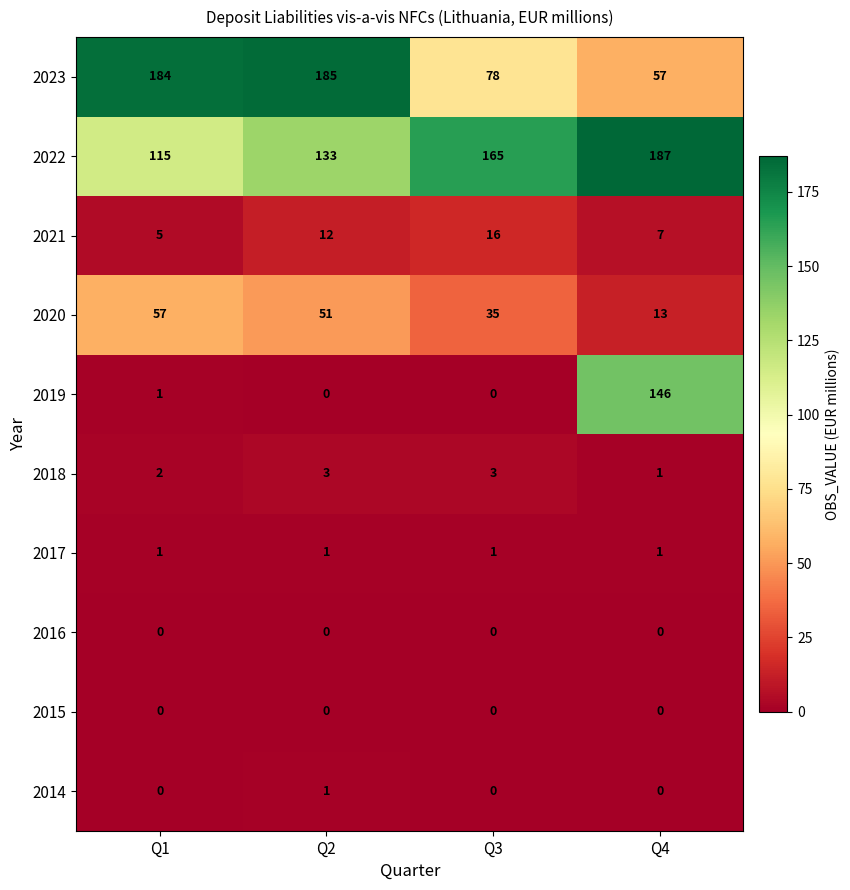

Which series has the largest range (max minus min)?

2019